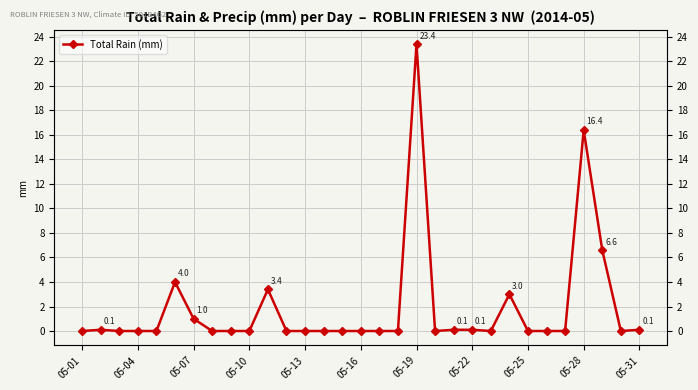

What is the sum of all values?

58.2